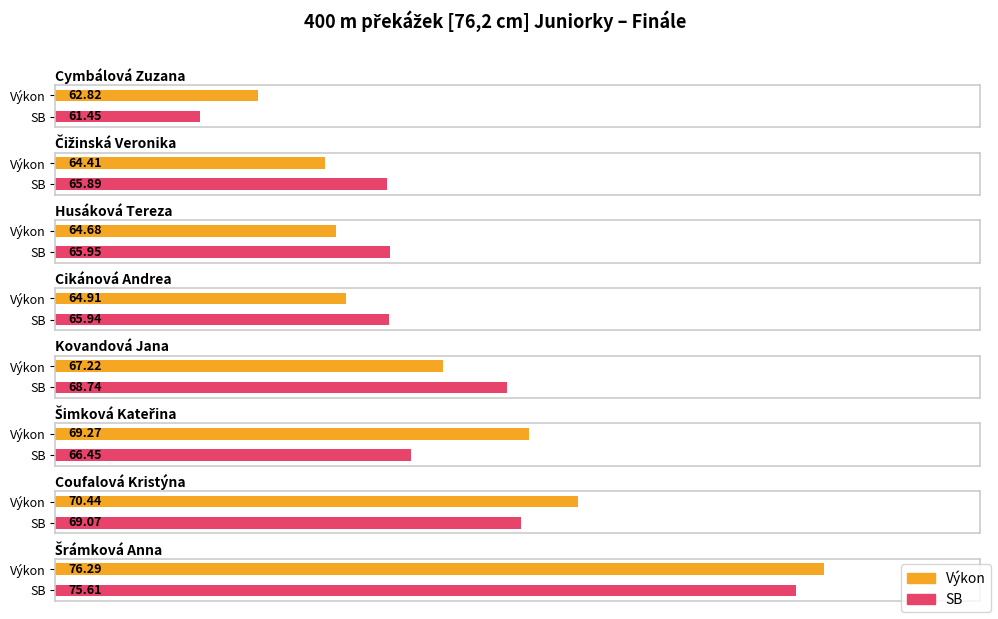

Reading left to right, transcribe all the data shown in this chart.

Výkon: 62.8	64.4	64.7	64.9	67.2	69.3	70.4	76.3
SB: 61.5	65.9	66.0	65.9	68.7	66.5	69.1	75.6